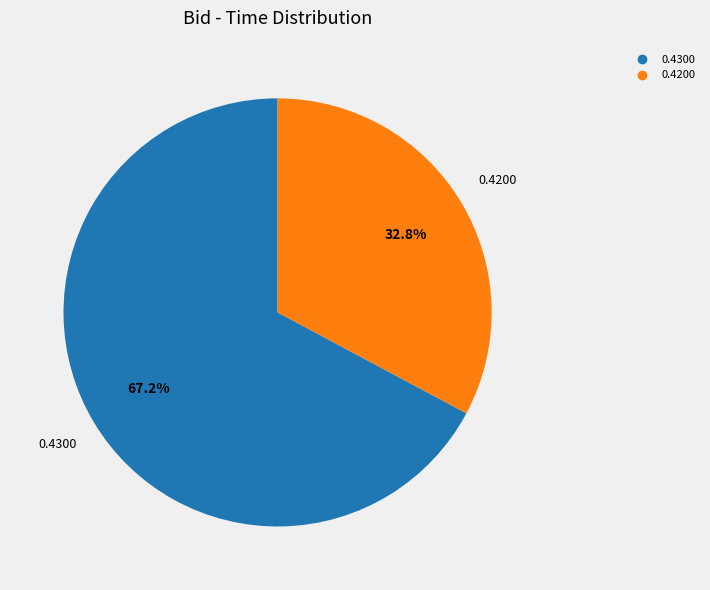

Is there a majority slice in this chart?

Yes